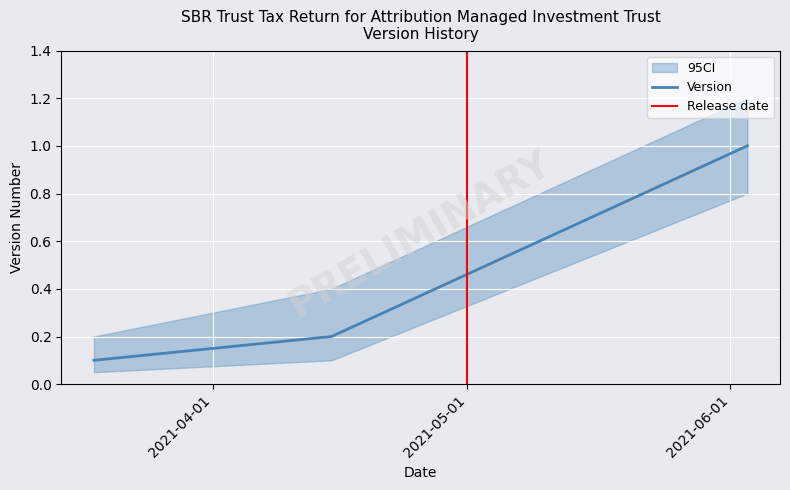

What is the greatest value displayed?

1.2